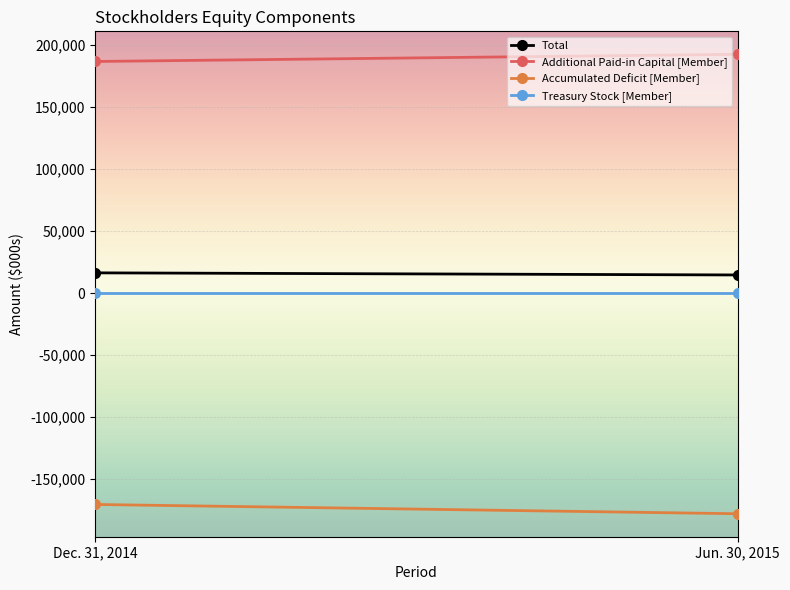

At which label does Additional Paid-in Capital [Member] reach its minimum?

Dec. 31, 2014